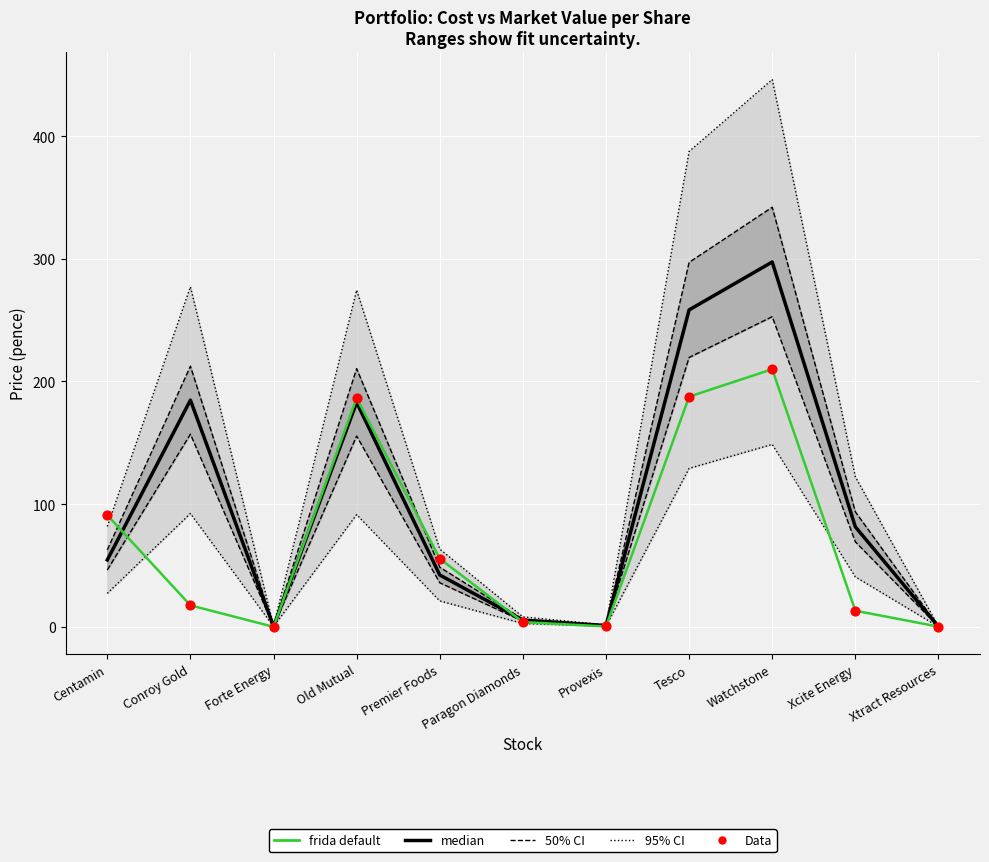

Which series has the largest total across all categories?

median (Cost)